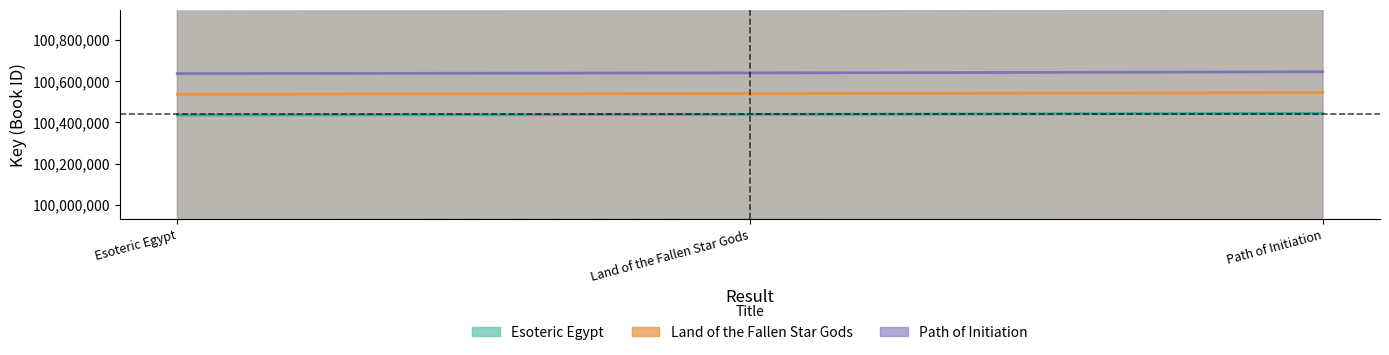

At which category does the chart reach its peak across all series?

Path of Initiation